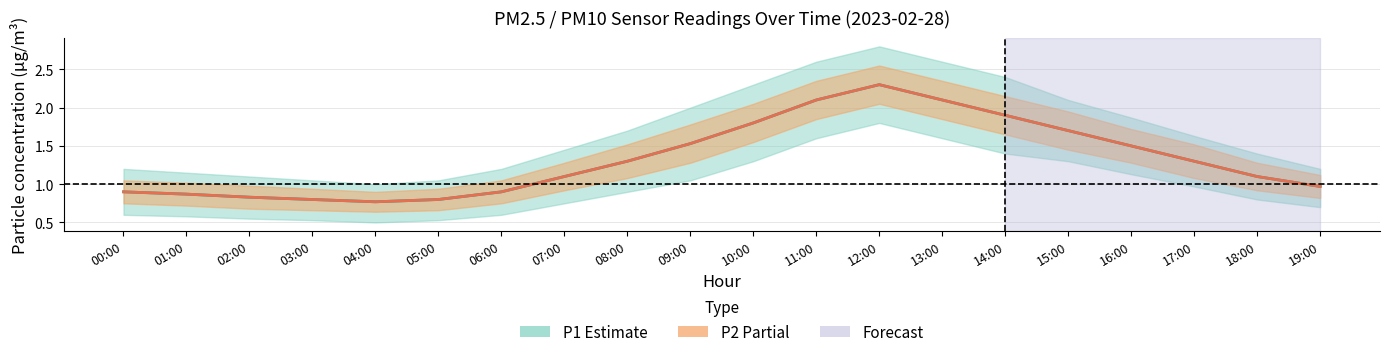

What is the approximate value of P1 center at 11:00?

2.1